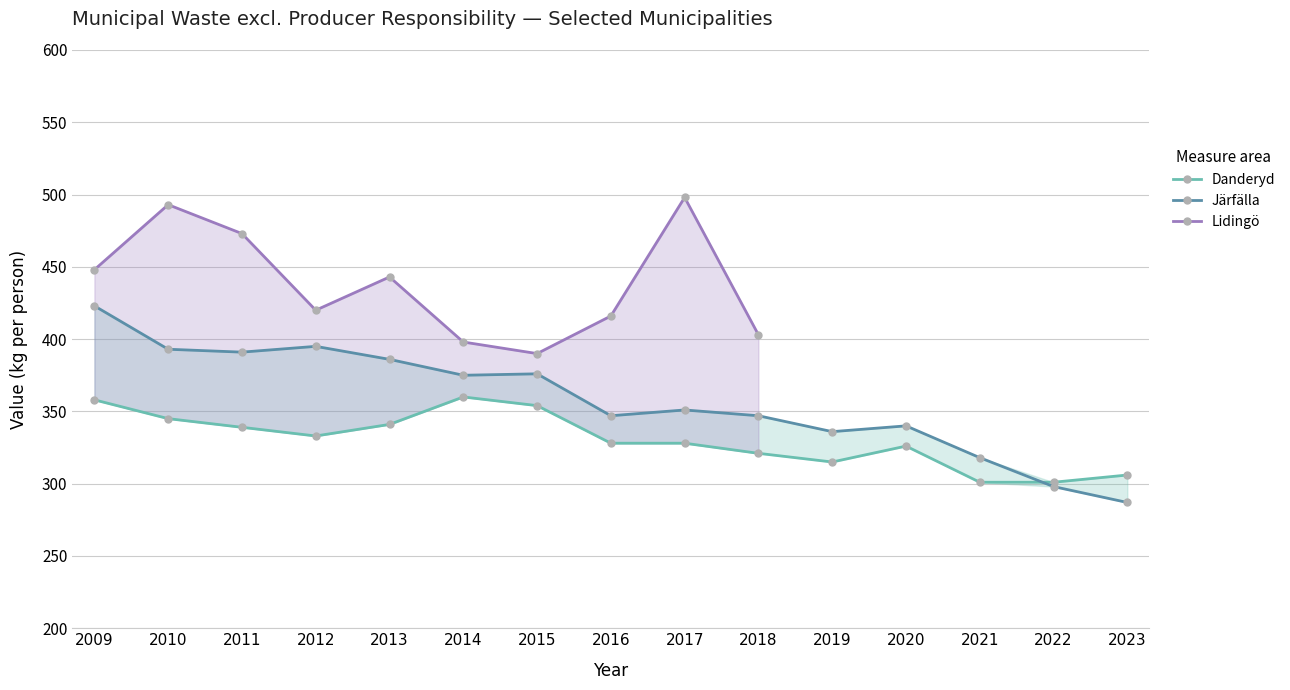

What is the minimum value for Danderyd?

301.0